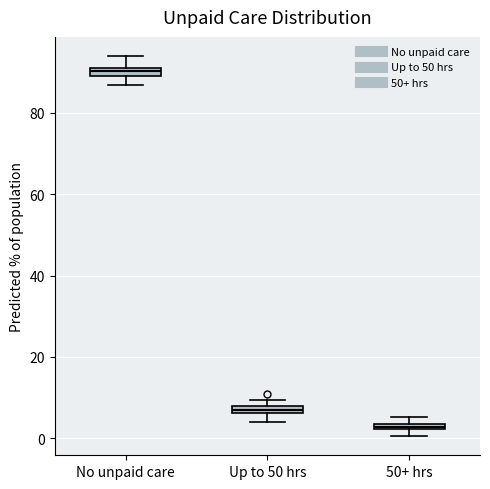

Where is the lower edge of the box for 50+ hrs on the y-axis? The values are not printed on the chart, so give them approximately, as read against the axis.

2